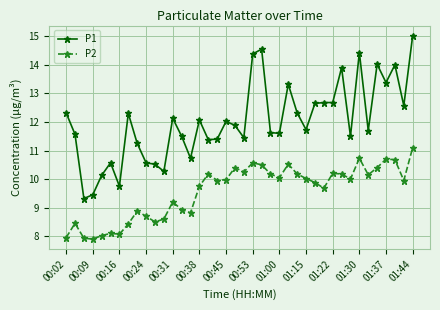

Is this an area chart (filled region under the line)?

No